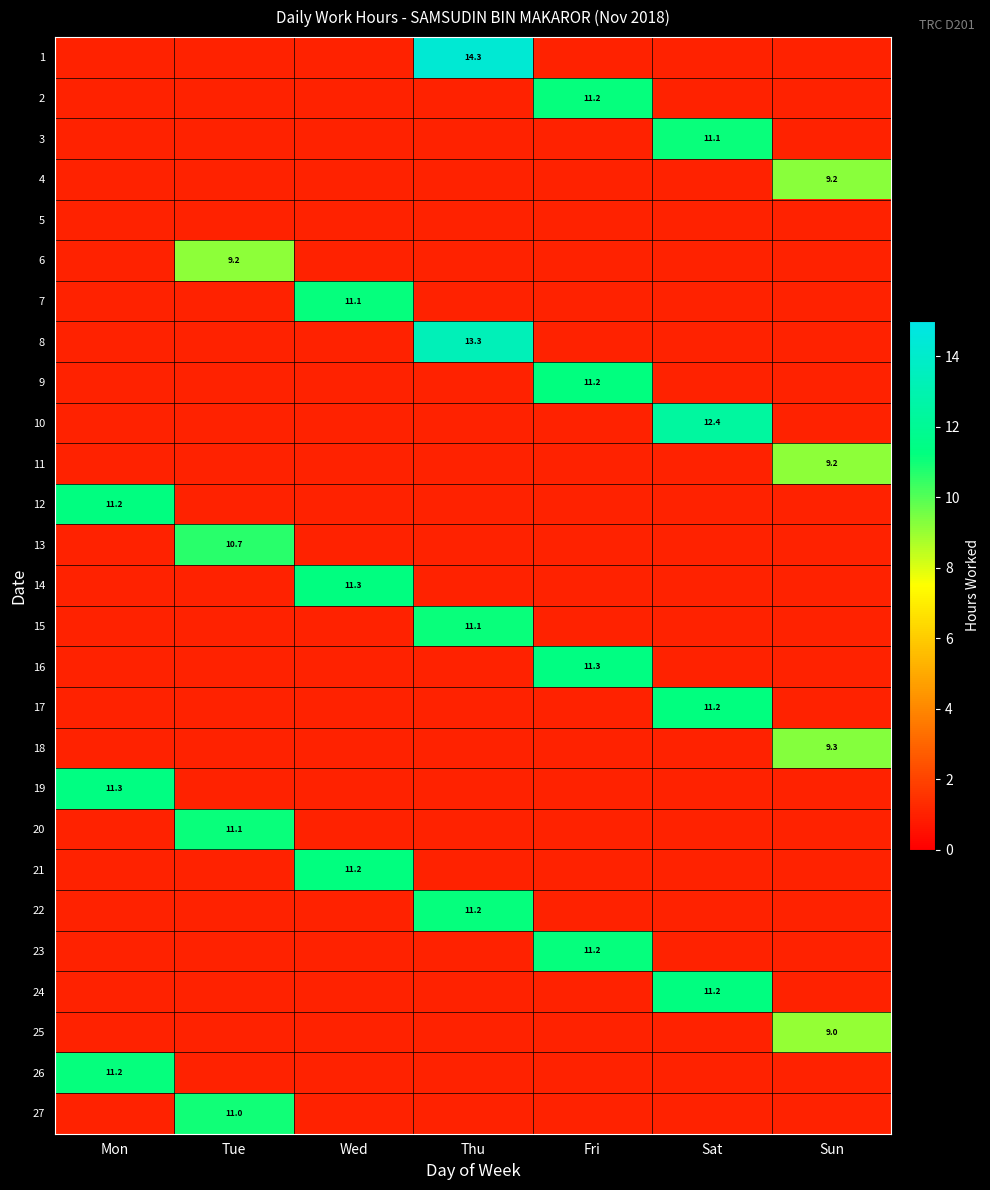

Which category has the lowest value in the 15 series?

Mon